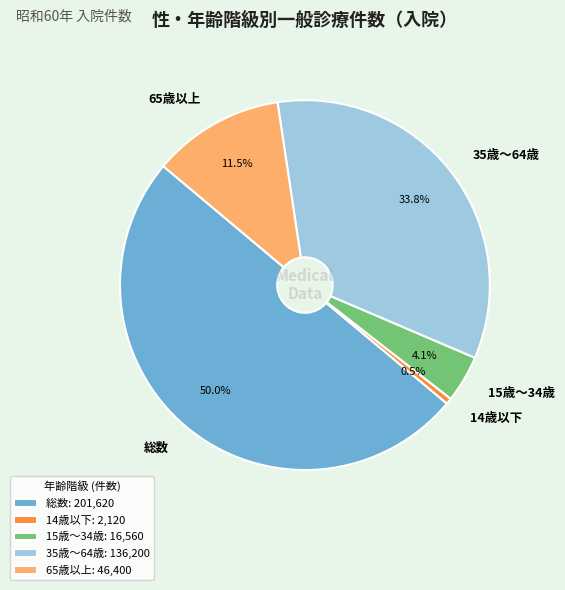

Which category accounts for the majority?

総数